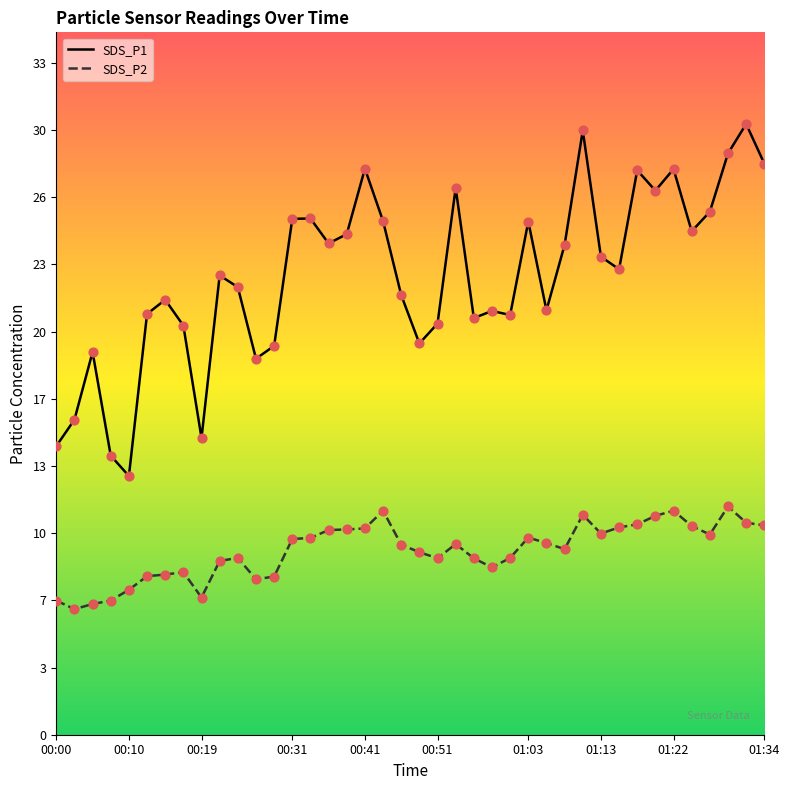

Which series has the largest Y range (max minus min)?

SDS_P1